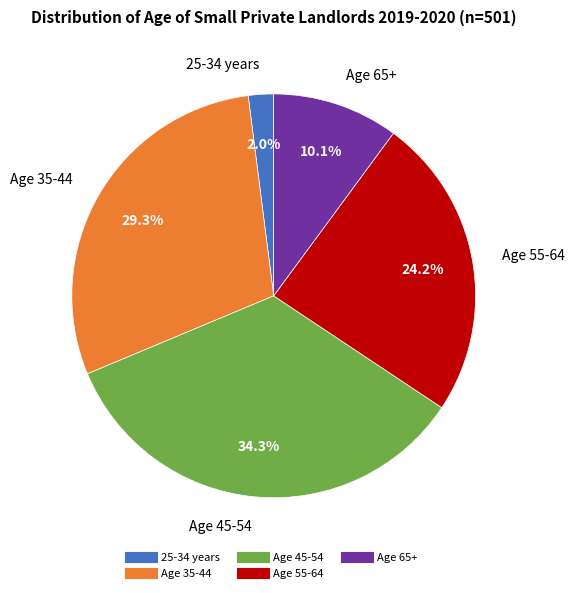

Does 25-34 years account for over 50% of the chart?

No